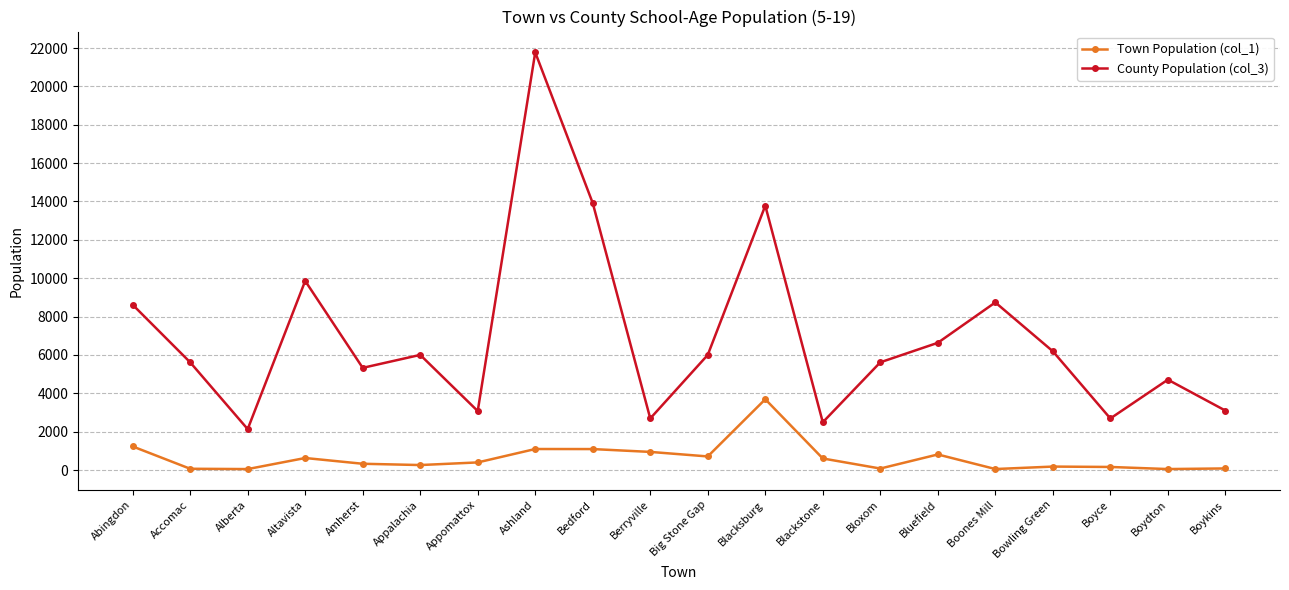

The value of County Population (col_3) at Amherst is 5326. True or false?

True